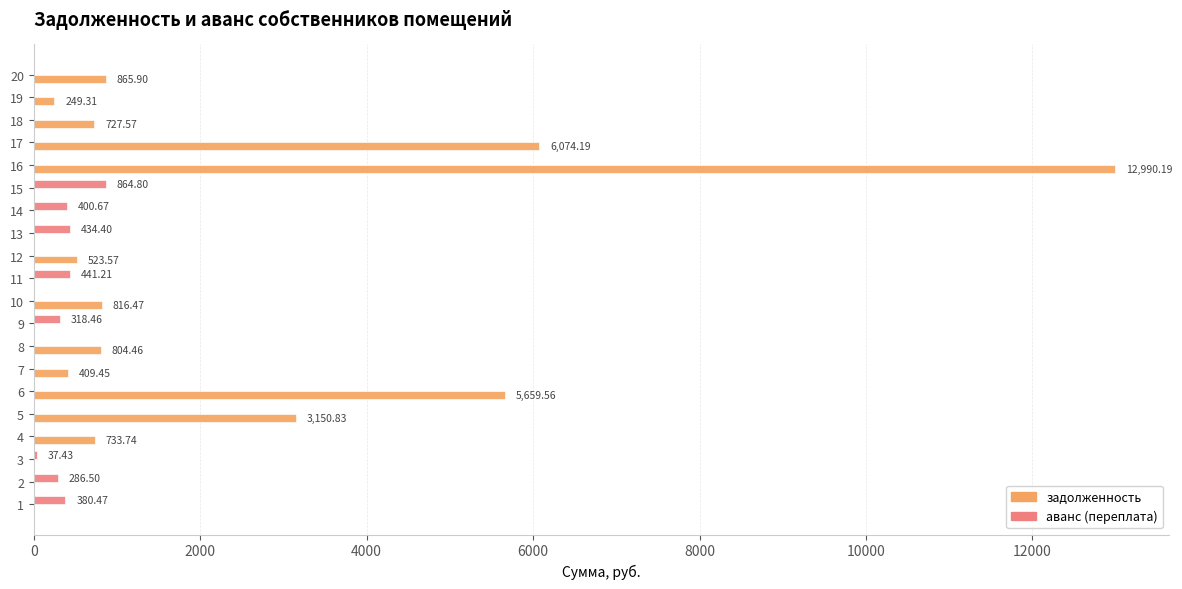

What is the total value across all series at 12?

523.6